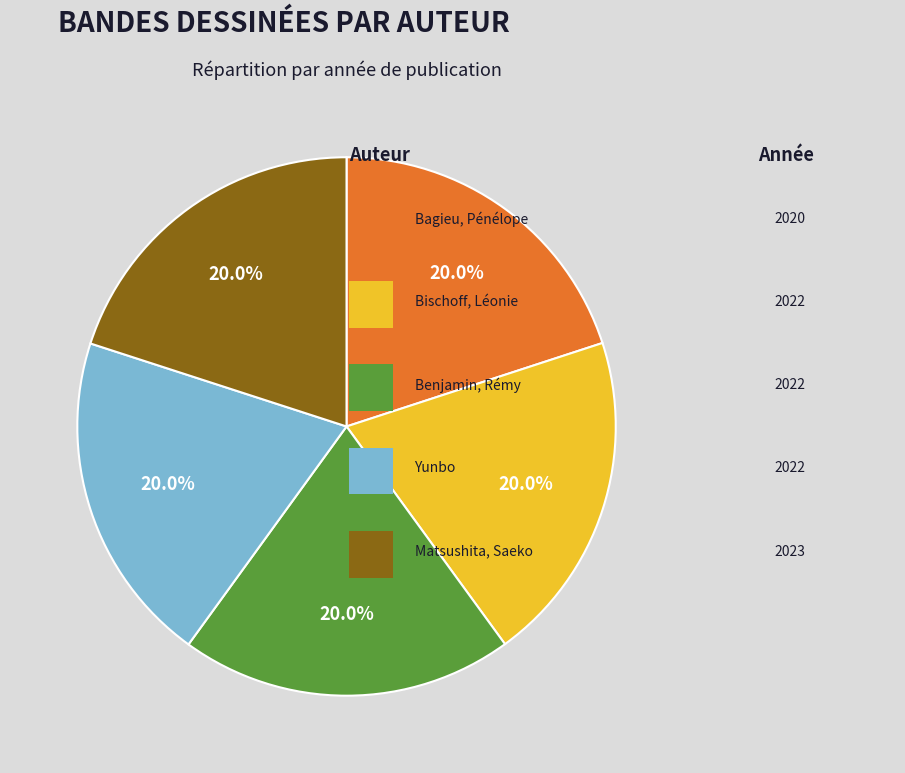

Does any single category account for the majority?

No